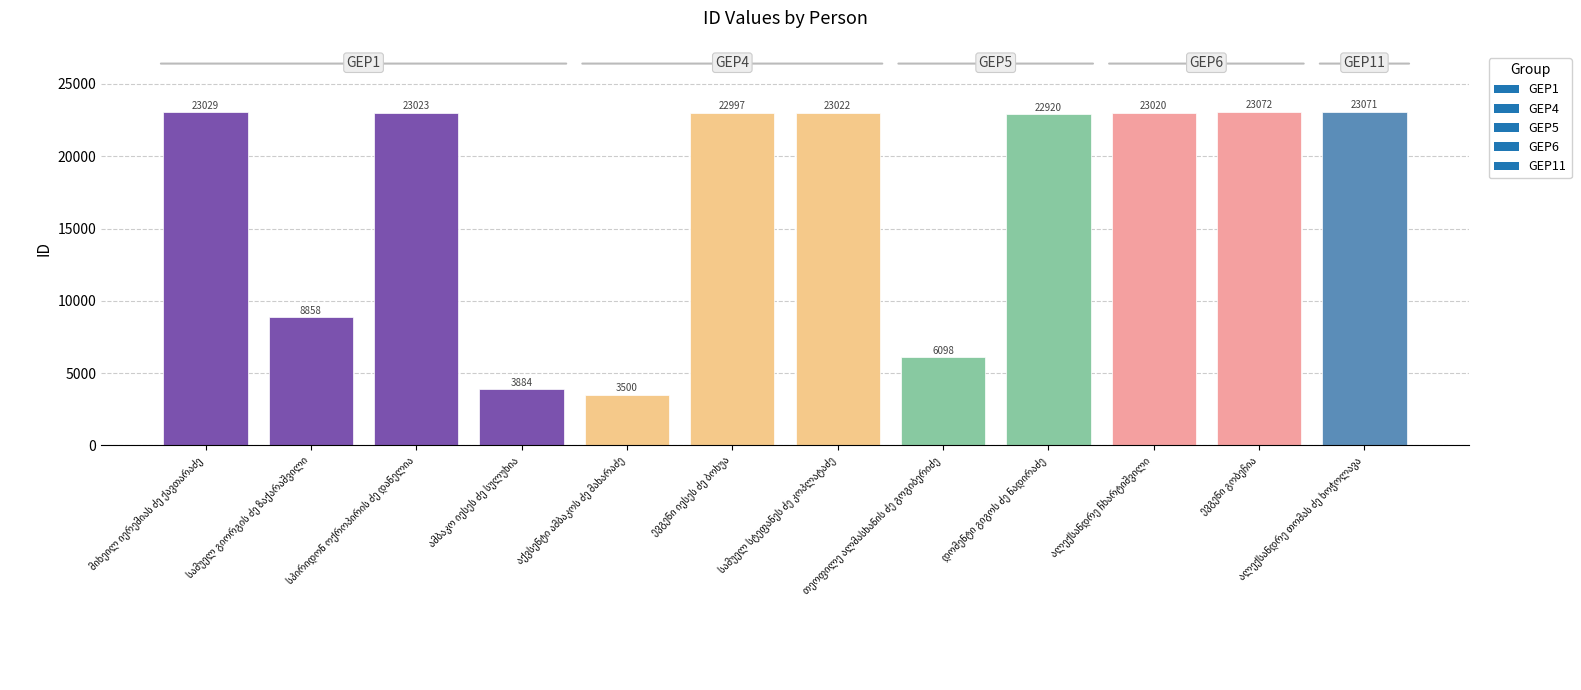

Count the number of categories in the chart.

12